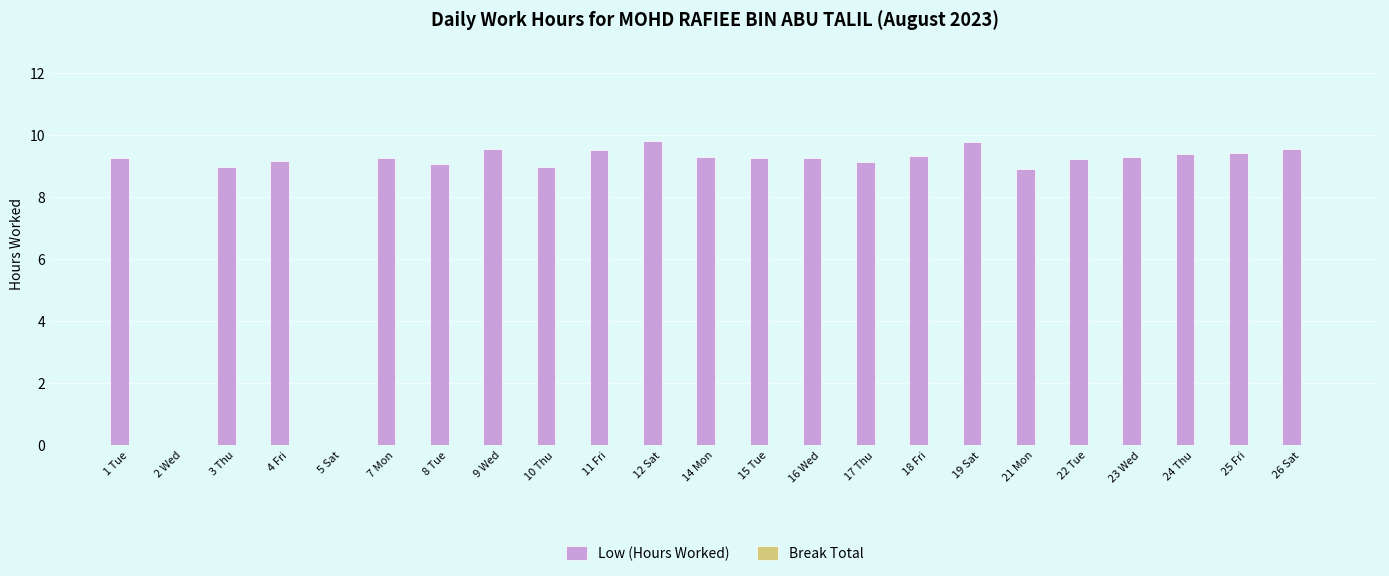

Approximately how many times larger is the value at 12 Sat compared to 22 Tue?

1.1